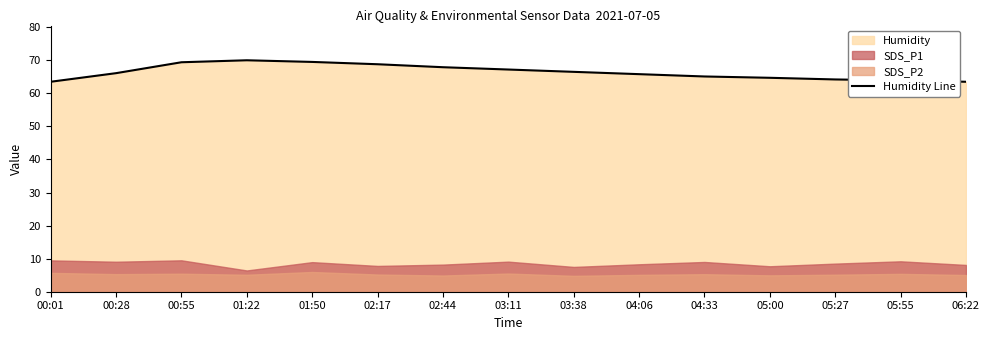

How many values exceed 66?

8